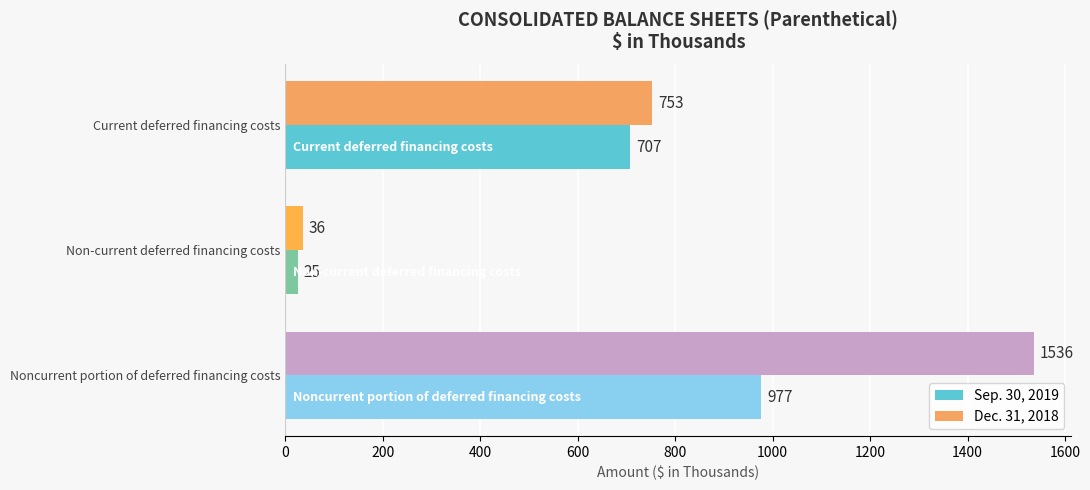

What are all the series names shown in the legend?

Sep. 30, 2019, Dec. 31, 2018